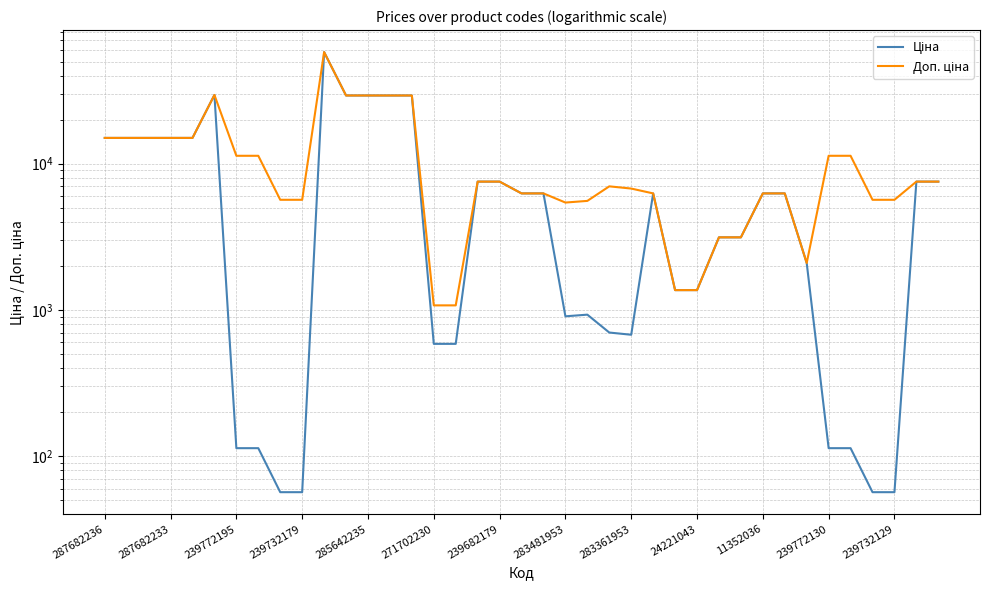

How many series are shown in this chart?

2